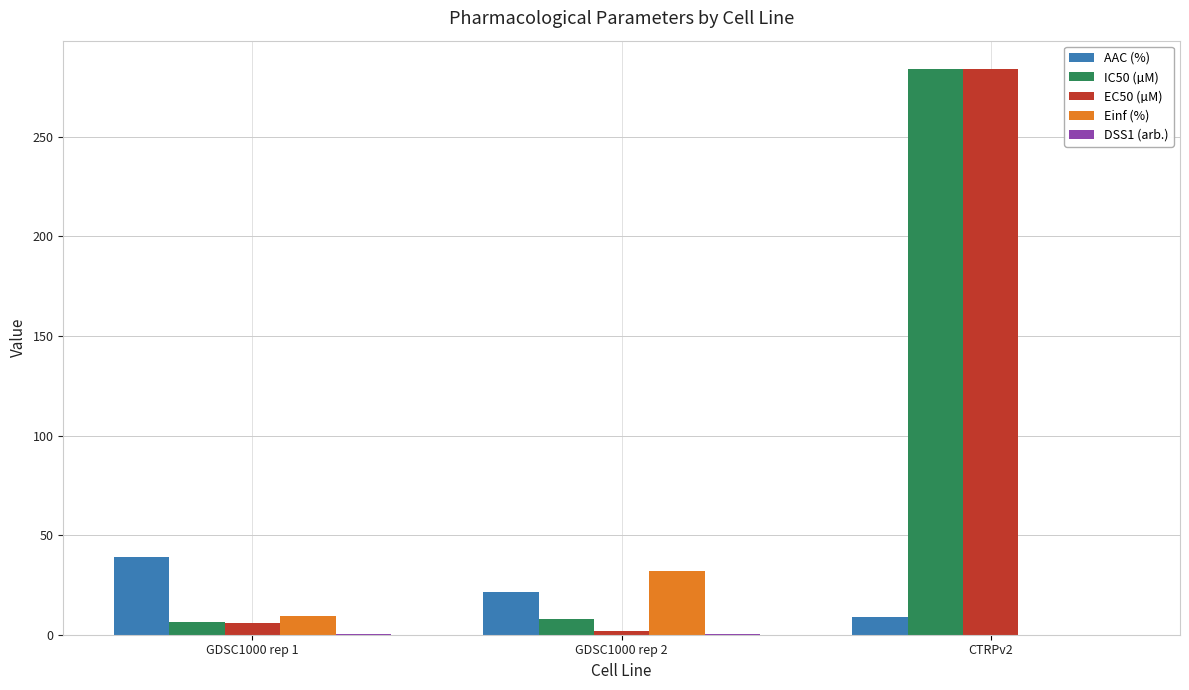

What is the spread (max minus min) of values at GDSC1000 rep 1?

38.7